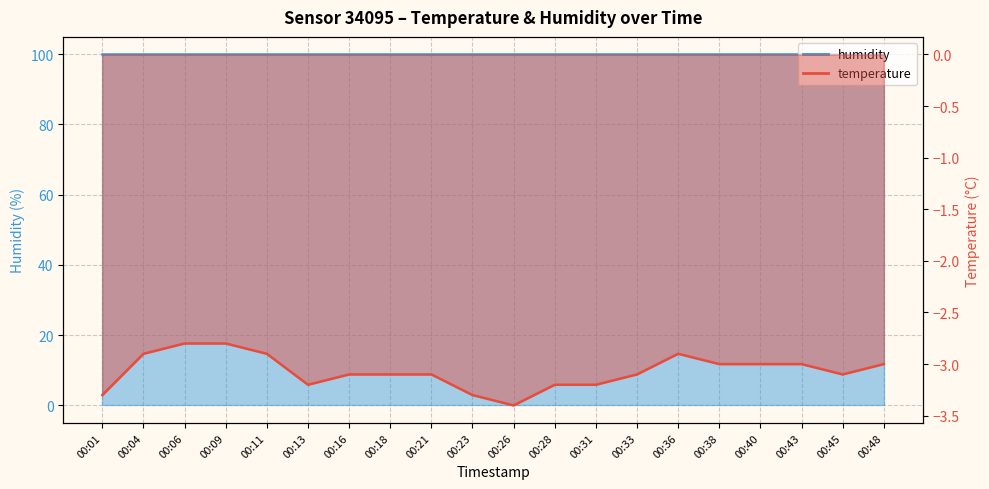

Reading left to right, transcribe all the data shown in this chart.

00:01=-3.3	00:04=-2.9	00:06=-2.8	00:09=-2.8	00:11=-2.9	00:13=-3.2	00:16=-3.1	00:18=-3.1	00:21=-3.1	00:23=-3.3	00:26=-3.4	00:28=-3.2	00:31=-3.2	00:33=-3.1	00:36=-2.9	00:38=-3.0	00:40=-3.0	00:43=-3.0	00:45=-3.1	00:48=-3.0